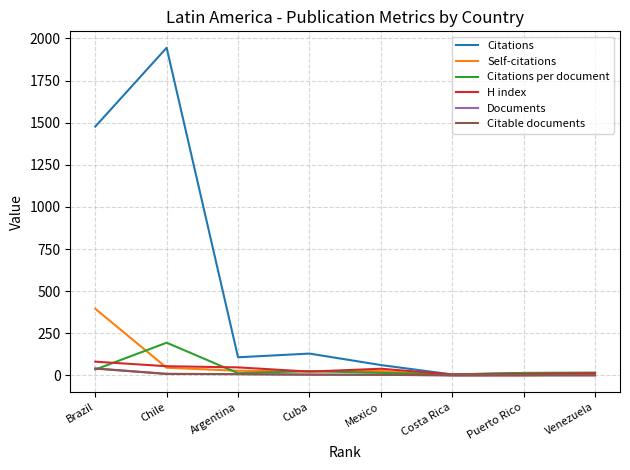

What is the sum of all Citable documents values?

70.0